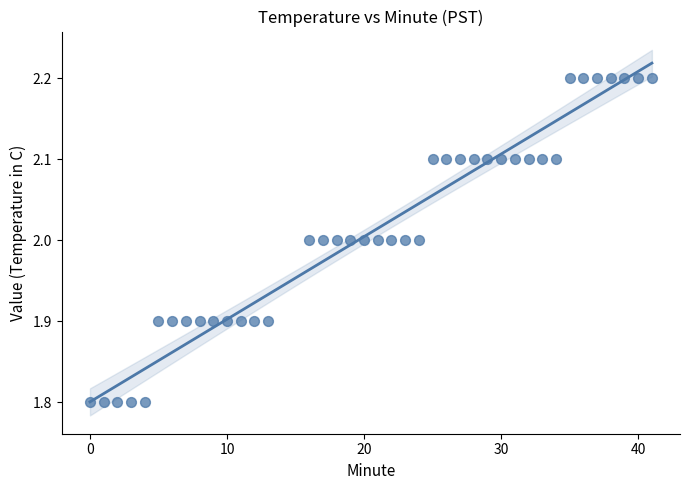

What is the range of Y values (max minus min)?

0.4